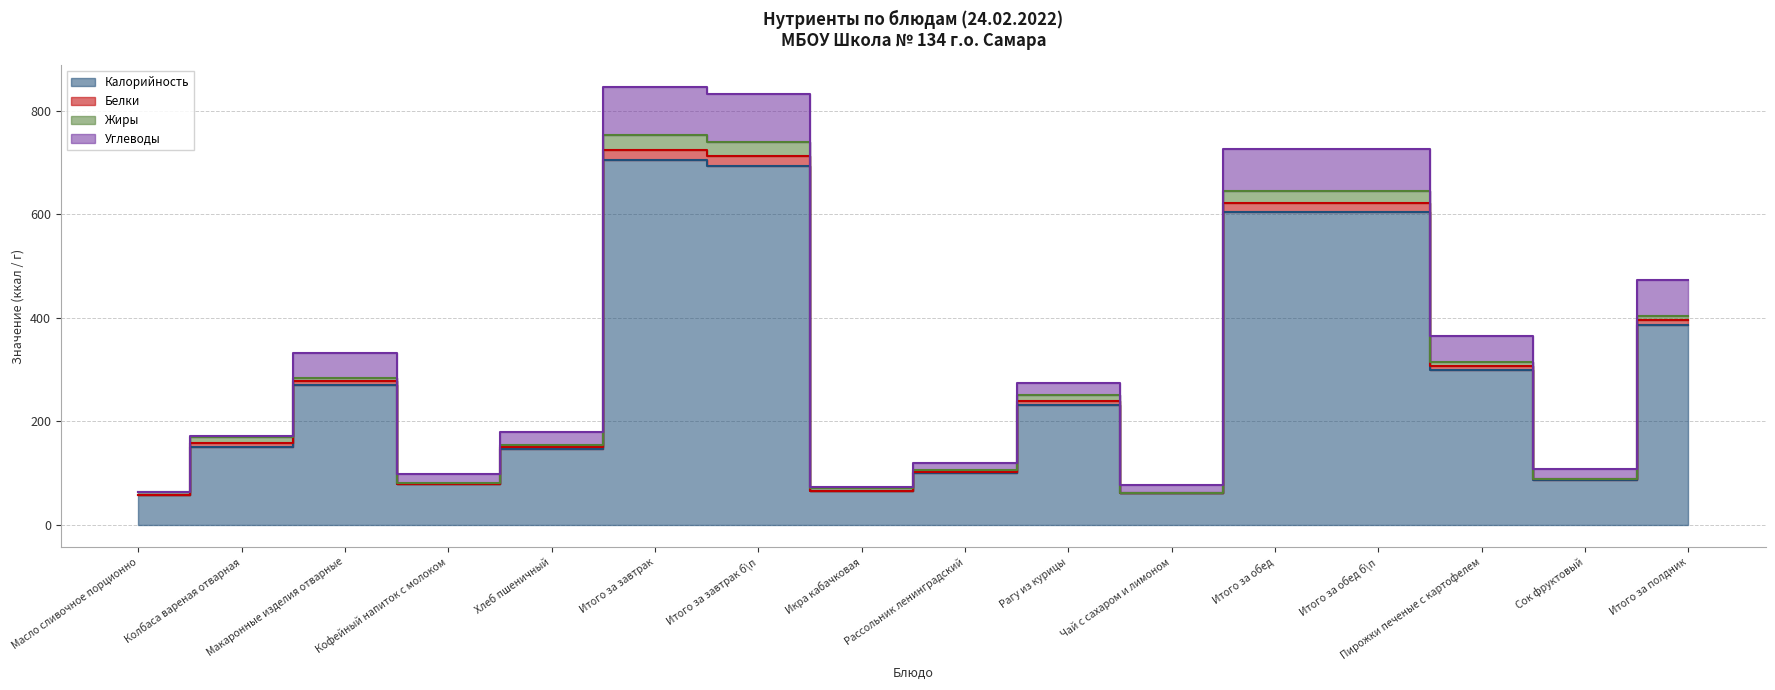

What is the value of the Калорийность point at the 1st from the left?

58.0